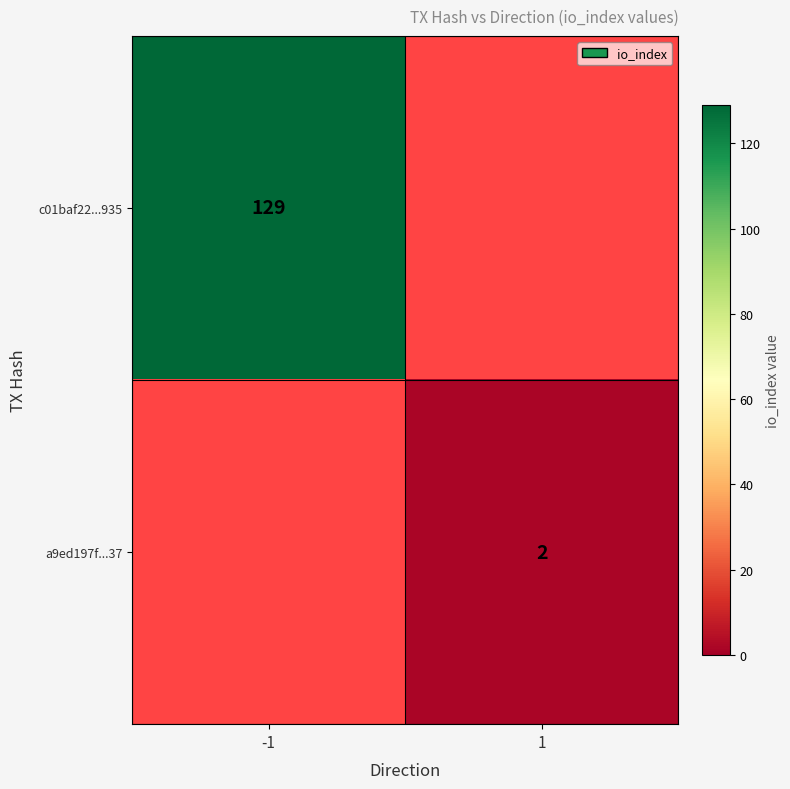

Count the number of data series in this chart.

2